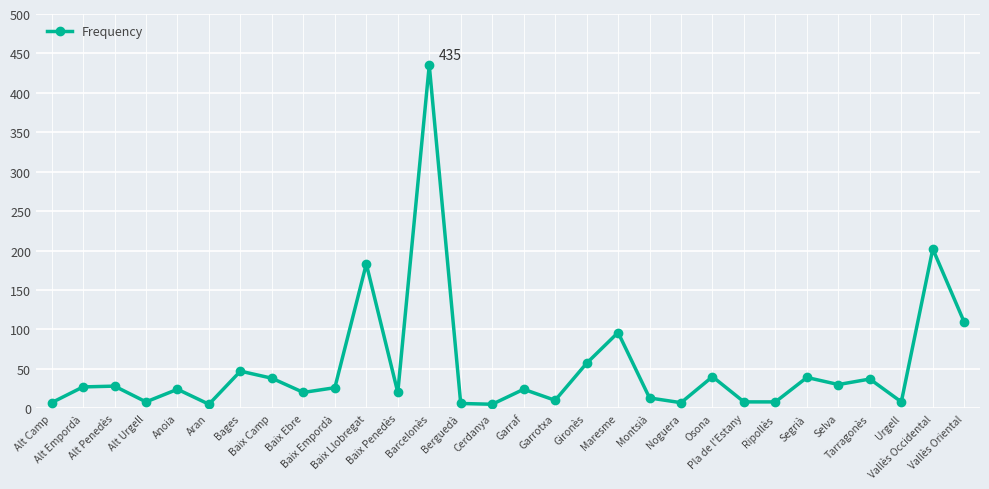

What is the label of the 5th point from the left?

Anoia